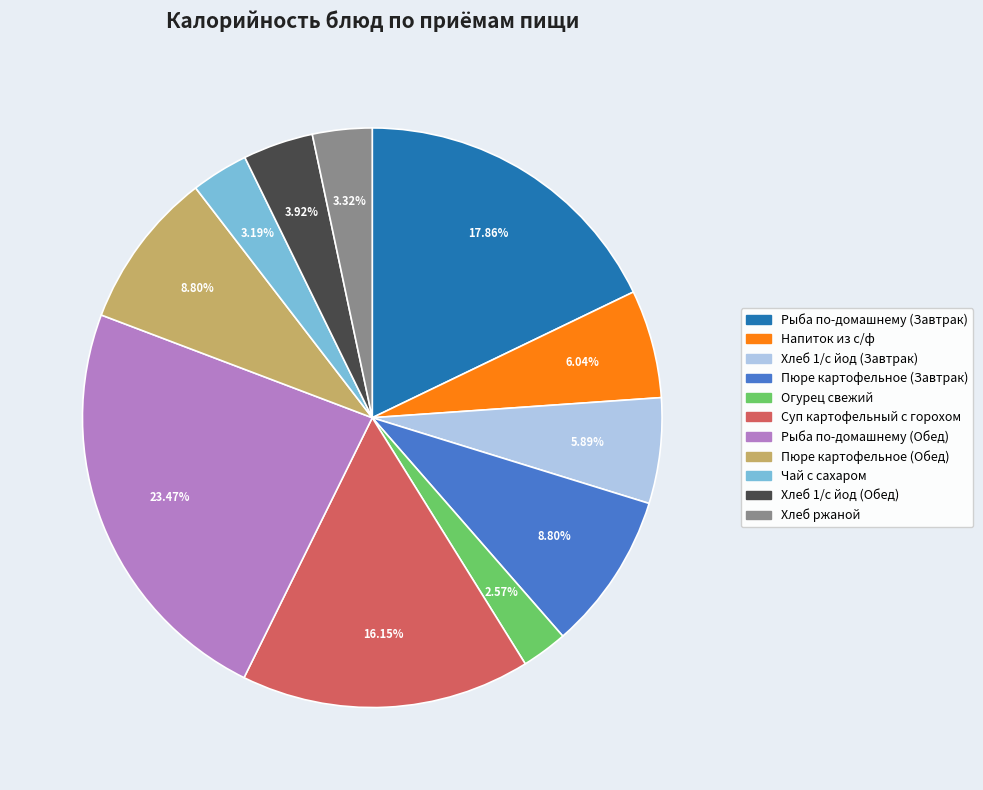

The Суп картофельный с горохом slice represents 26% of the pie. True or false?

False